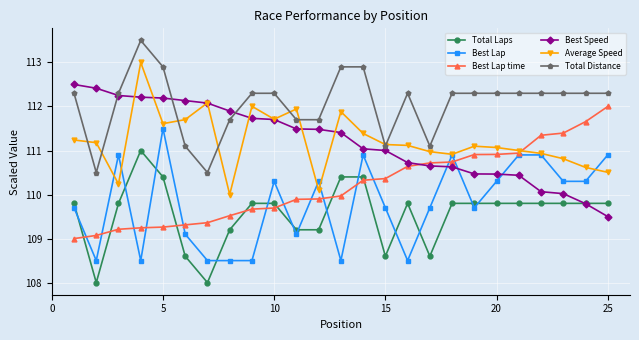

At how many categories does at least one series exceed 113?

1